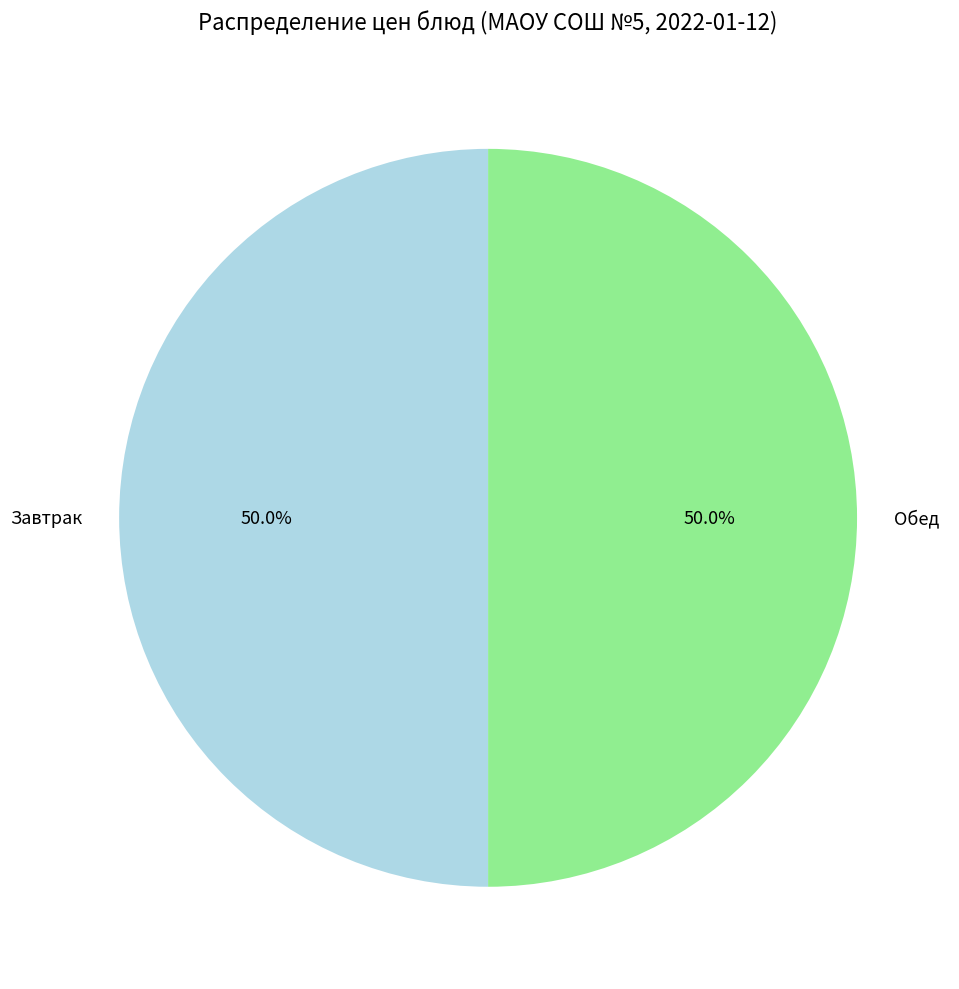

How many segments does this pie chart have?

2